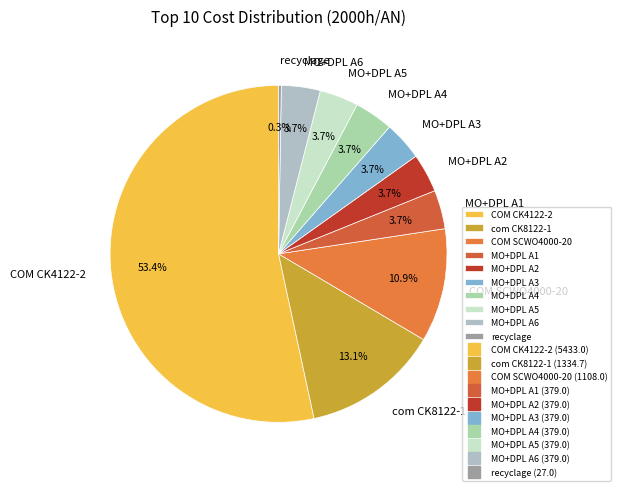

Which has a higher value, COM SCWO4000-20 or MO+DPL A3?

COM SCWO4000-20